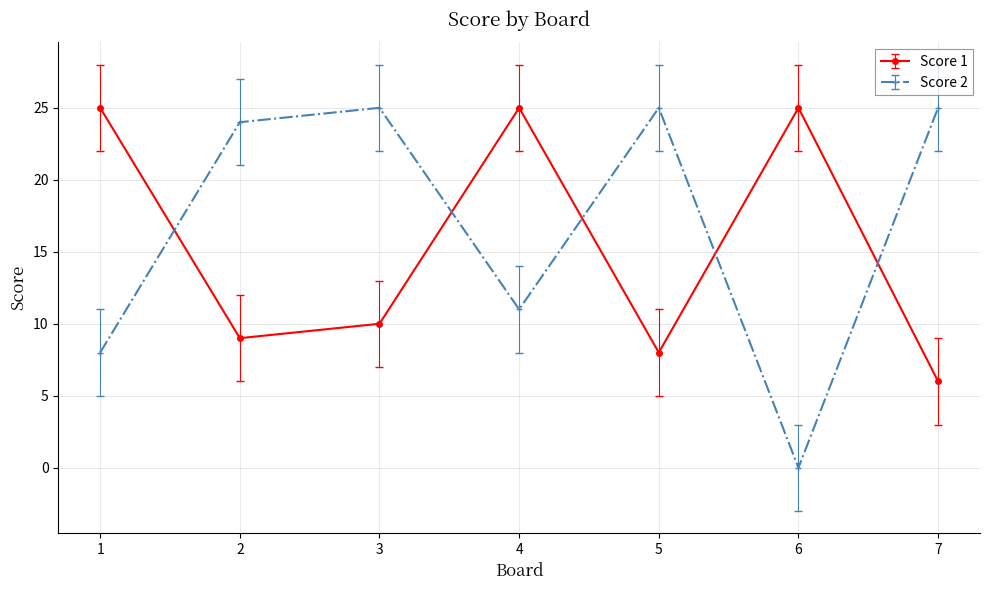

At which category does the chart reach its minimum across all series?

6